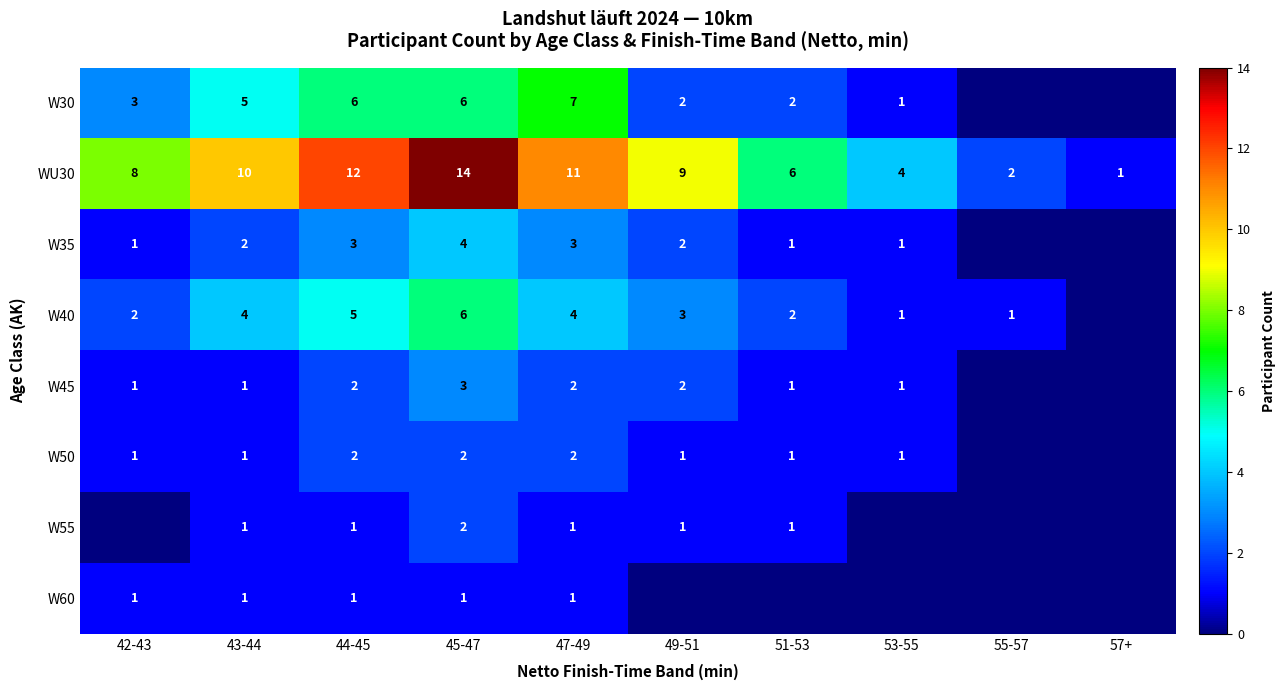

The W35 series shows 1 at 45-47. True or false?

False